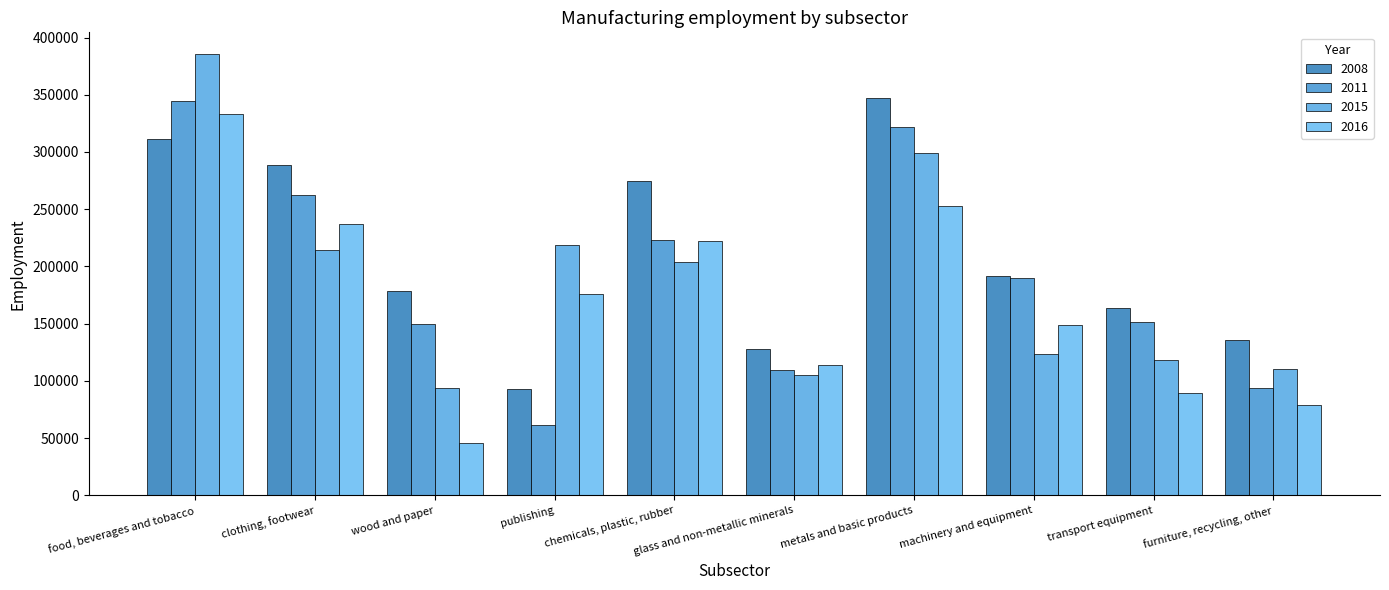

How many bars are there in total?

40